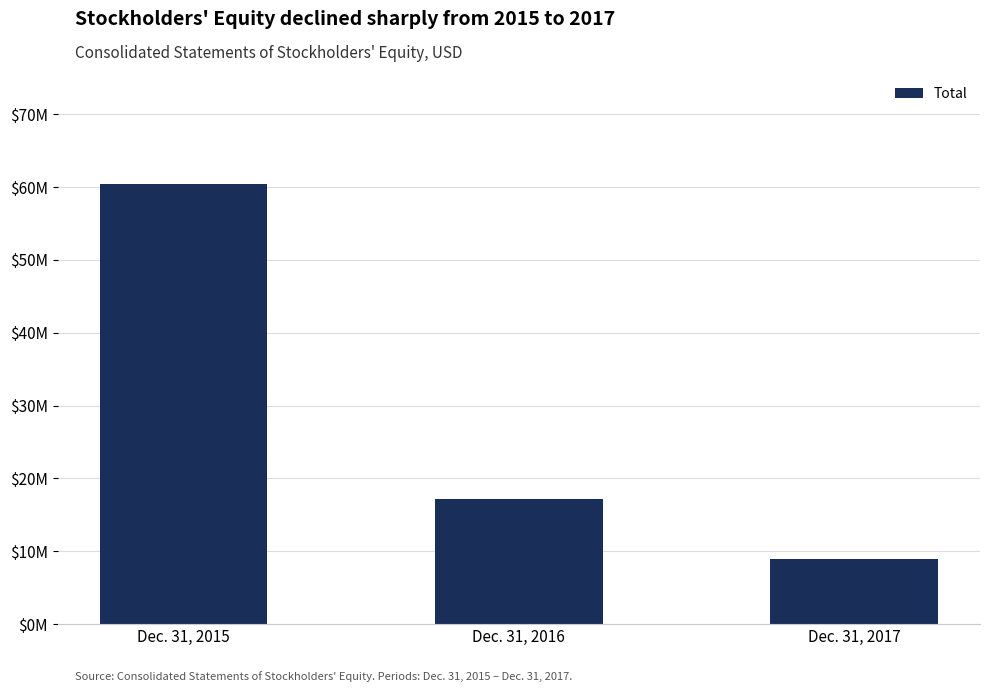

What is the greatest value displayed?

60423348